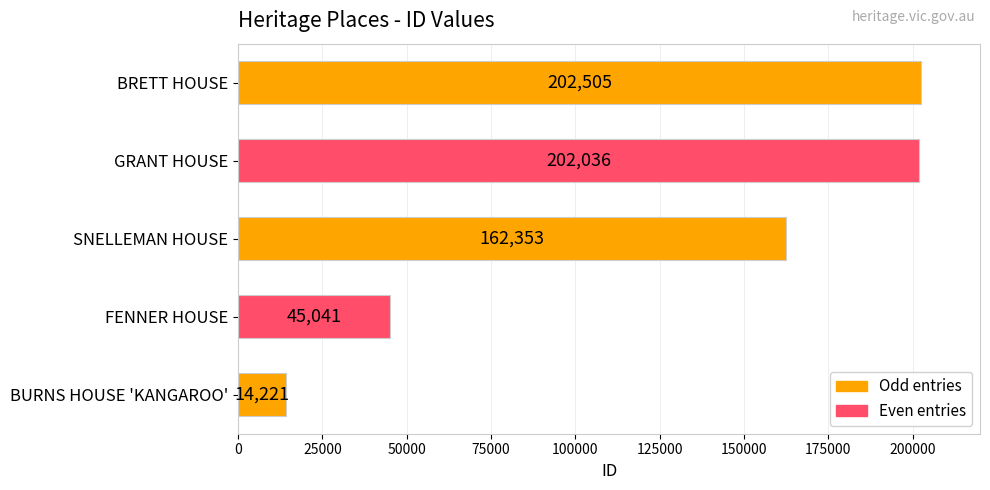

True or false: the data shows 293822 at BRETT HOUSE.

False